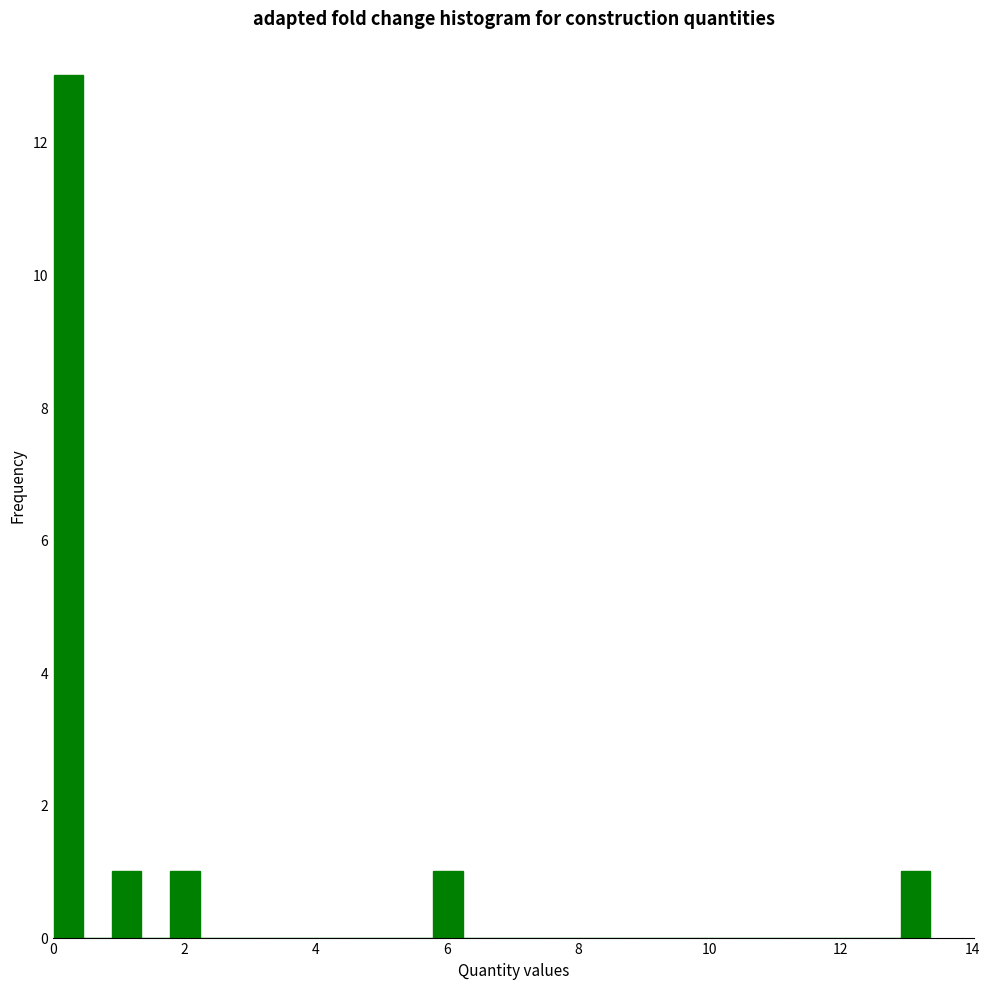

Read against the x-axis, roughly where is the centre of the tallest bar?

0.2